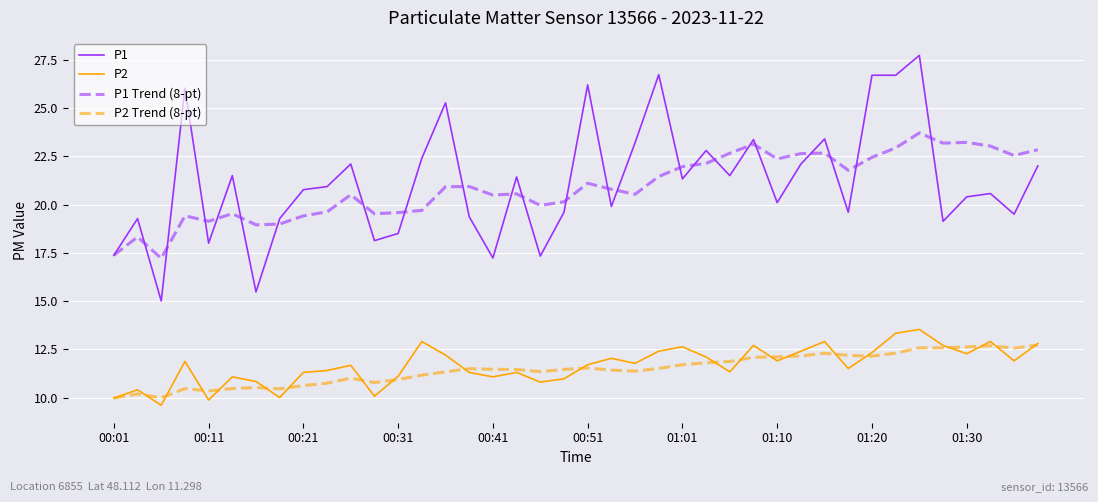

Which series has the largest range (max minus min)?

P1